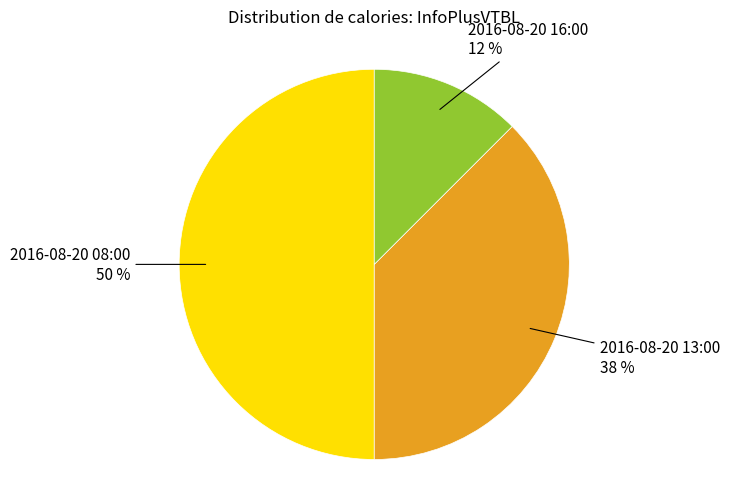

Count the number of slices in the pie.

3